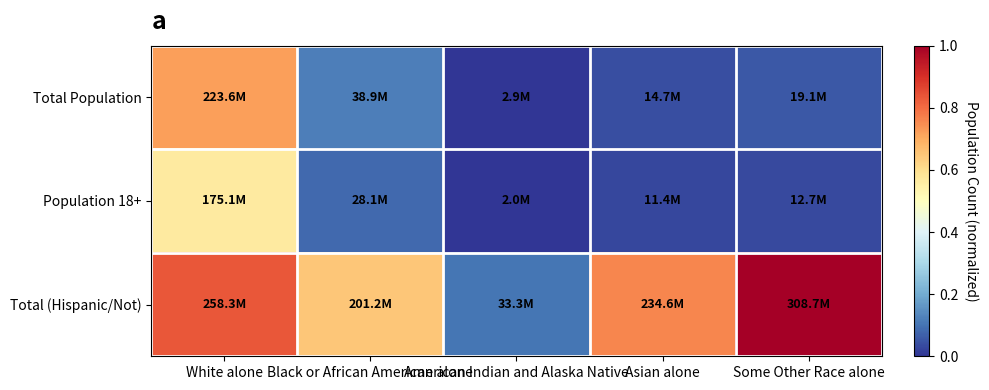

Which series changed the most between Asian alone and Some Other Race alone?

Total (Hispanic/Not)